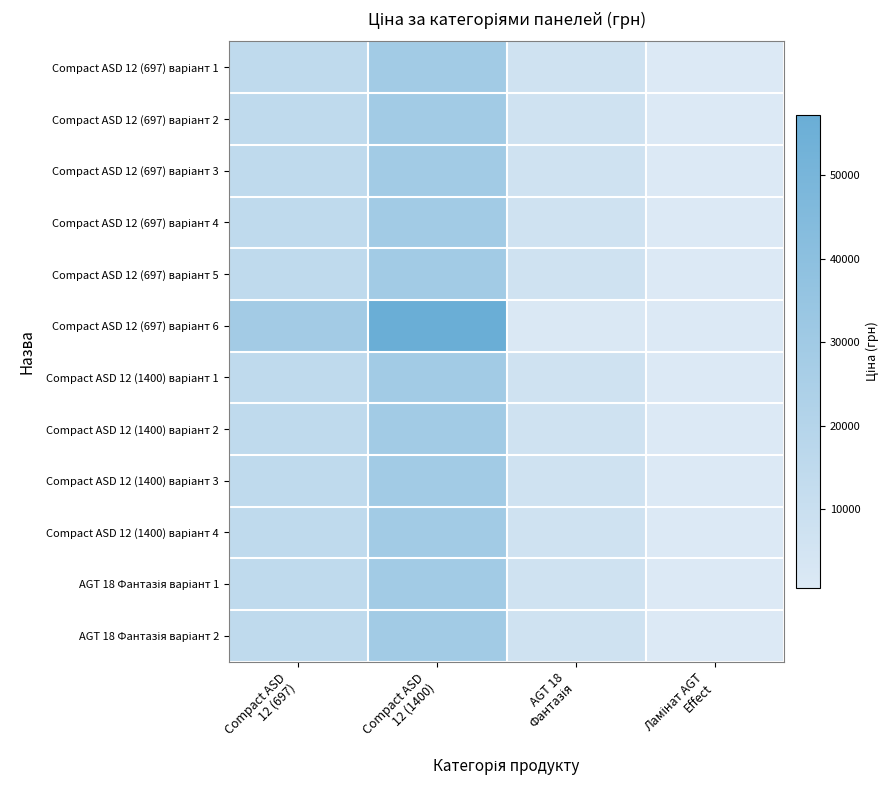

Rank the series by their maximum value, from lowest to highest.

Compact ASD 12 (697) варіант 1, Compact ASD 12 (697) варіант 2, Compact ASD 12 (697) варіант 3, Compact ASD 12 (697) варіант 4, Compact ASD 12 (697) варіант 5, Compact ASD 12 (1400) варіант 1, Compact ASD 12 (1400) варіант 2, Compact ASD 12 (1400) варіант 3, Compact ASD 12 (1400) варіант 4, AGT 18 Фантазія варіант 1, AGT 18 Фантазія варіант 2, Compact ASD 12 (697) варіант 6